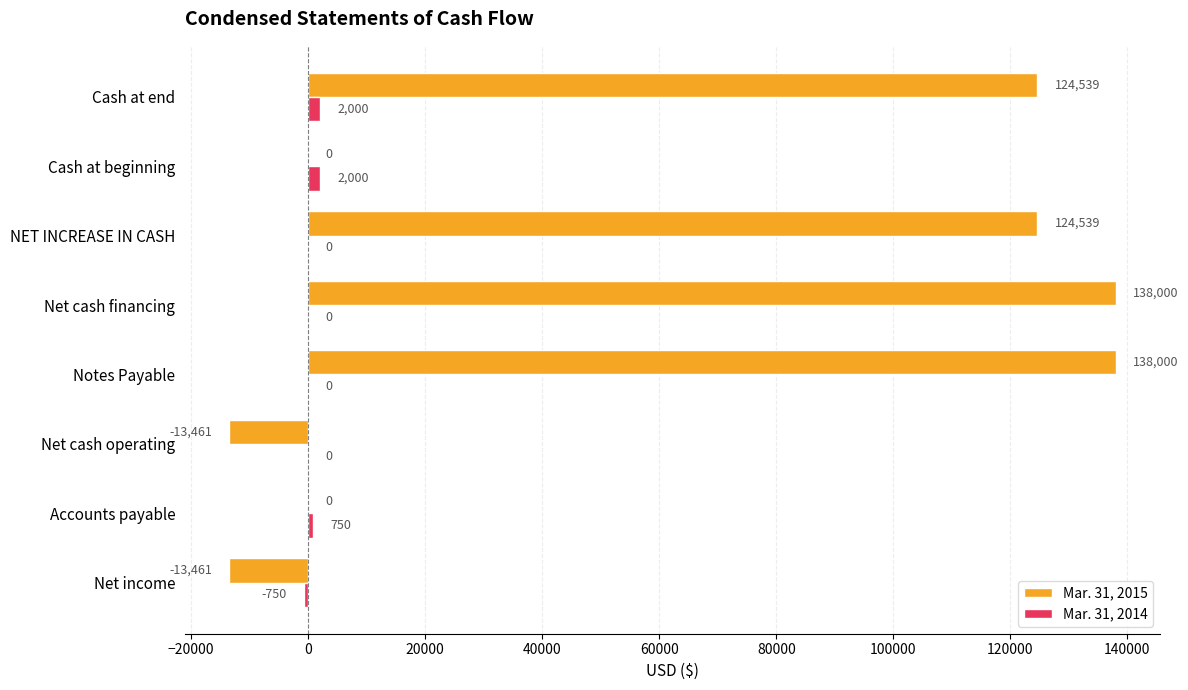

Count the number of categories in the chart.

8